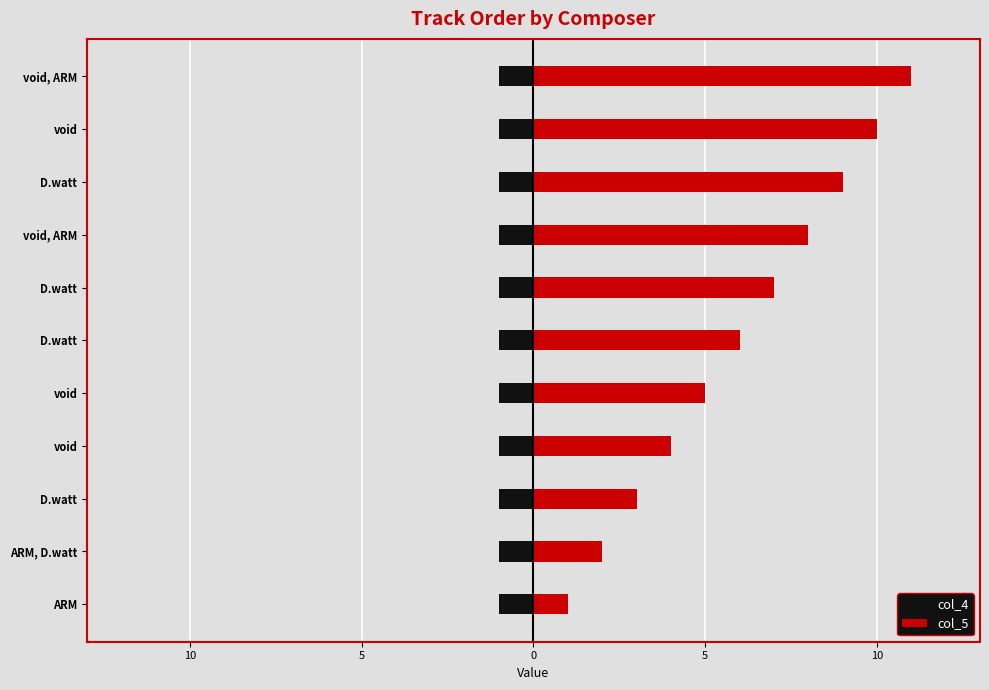

What is the label of the 7th bar from the right?

5